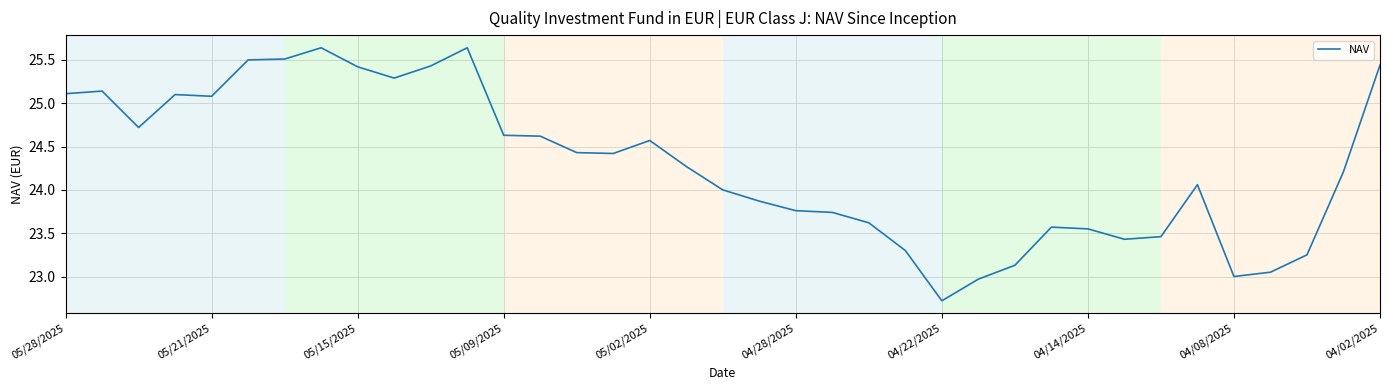

What is the minimum value shown in the chart?

22.7